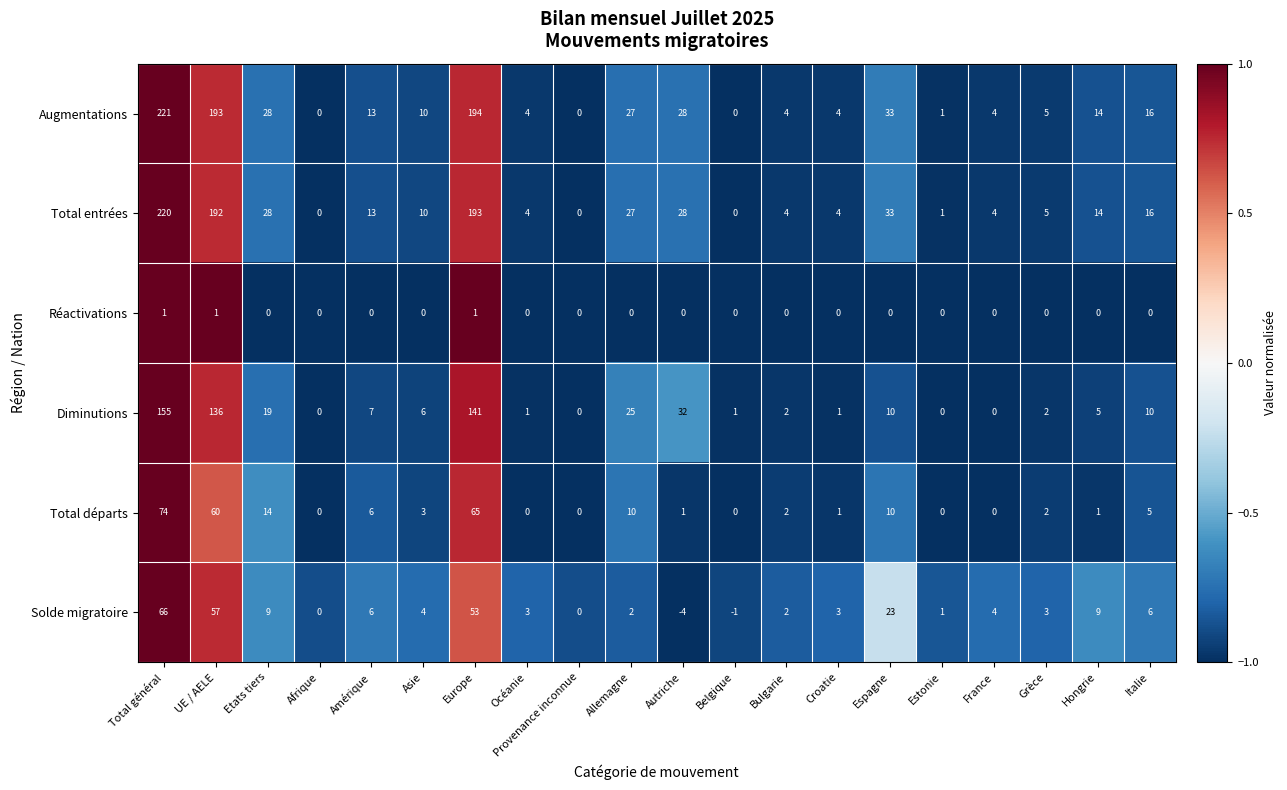

At which category is the sum across all series the highest?

Total général